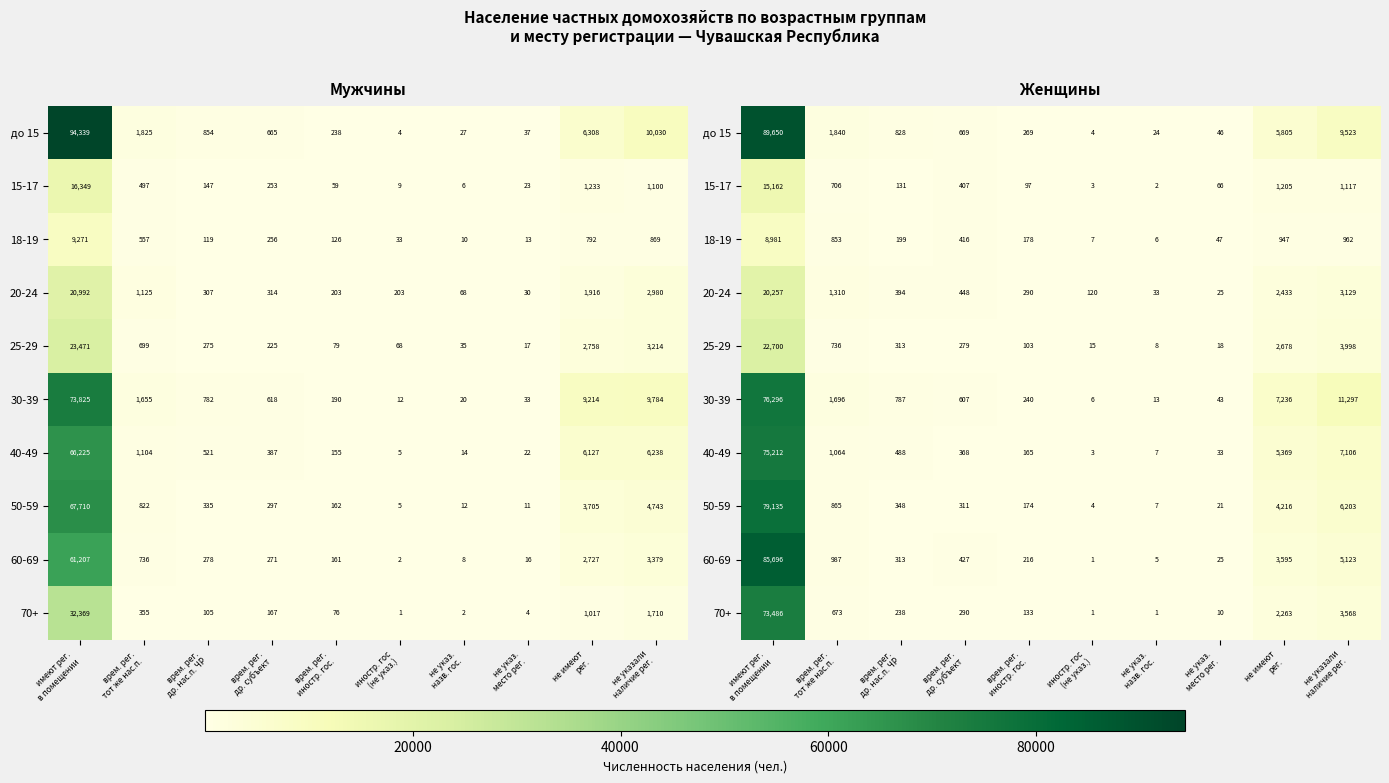

At which label is 70+ closest to 36743?

не указали наличие рег.